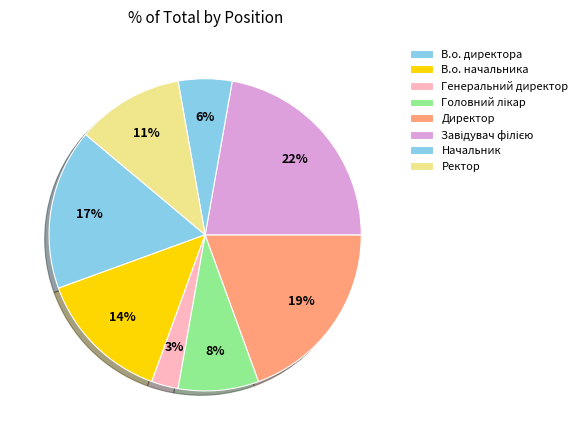

To the nearest percent, what is the difference between the largest and smallest slice percentages?

19%